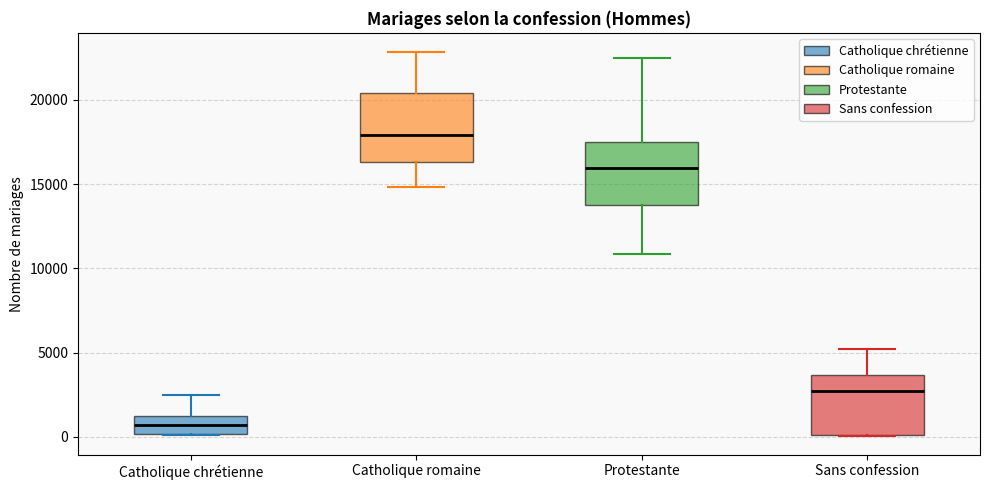

Where is the upper edge of the box for Sans confession on the y-axis? The values are not printed on the chart, so give them approximately, as read against the axis.

3500